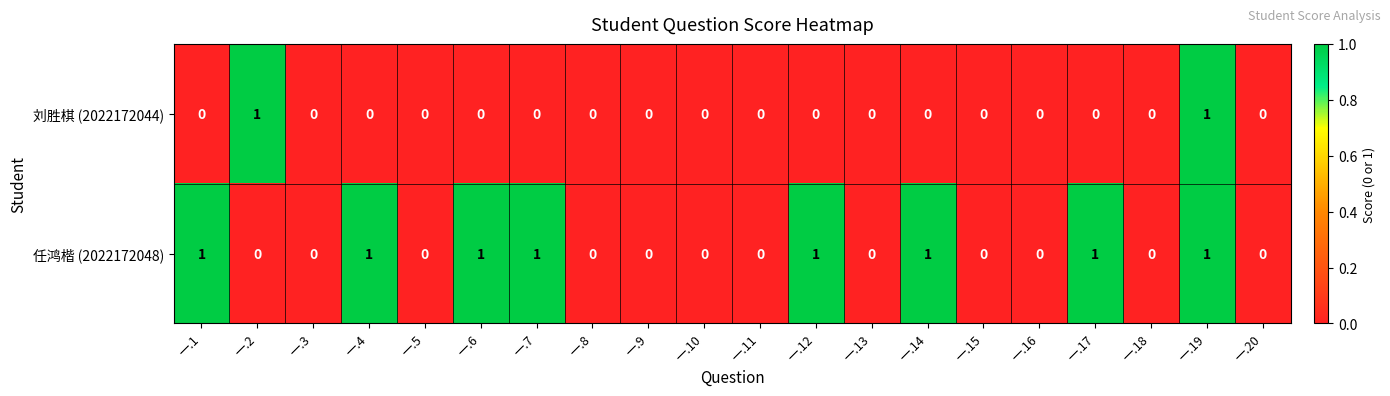

Is it true that 刘胜棋 (2022172044) equals 0 at 一.14?

True